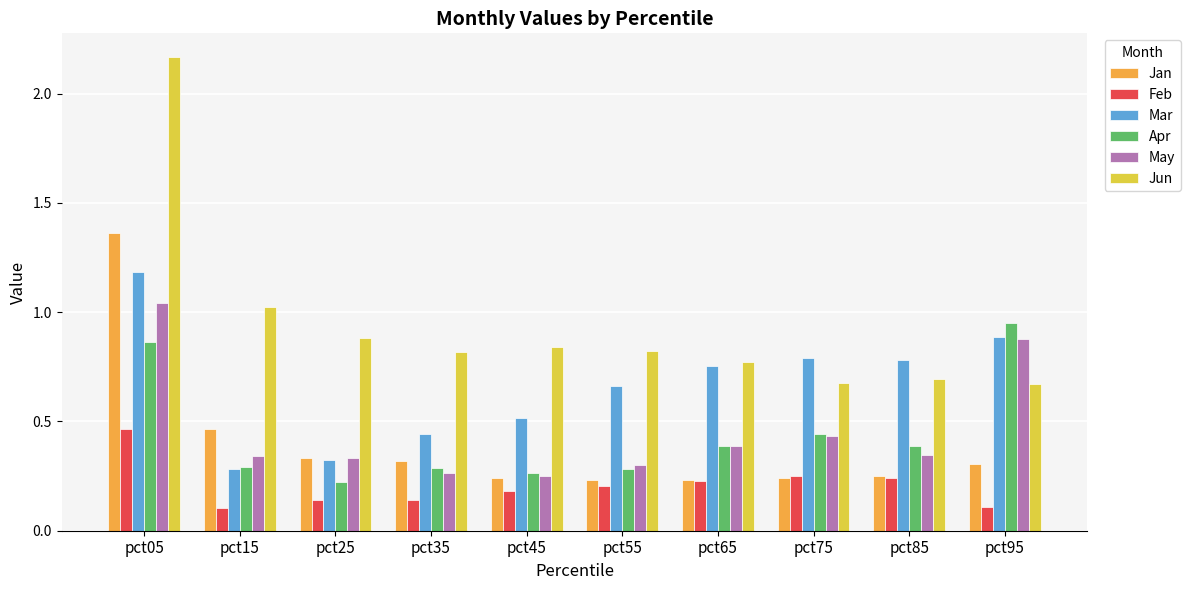

Which series has the widest spread of values?

Jun